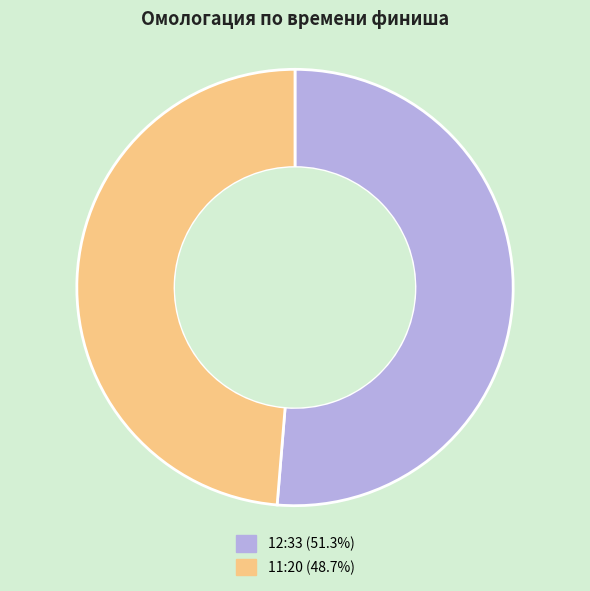

Which category has the biggest portion of the pie?

12:33